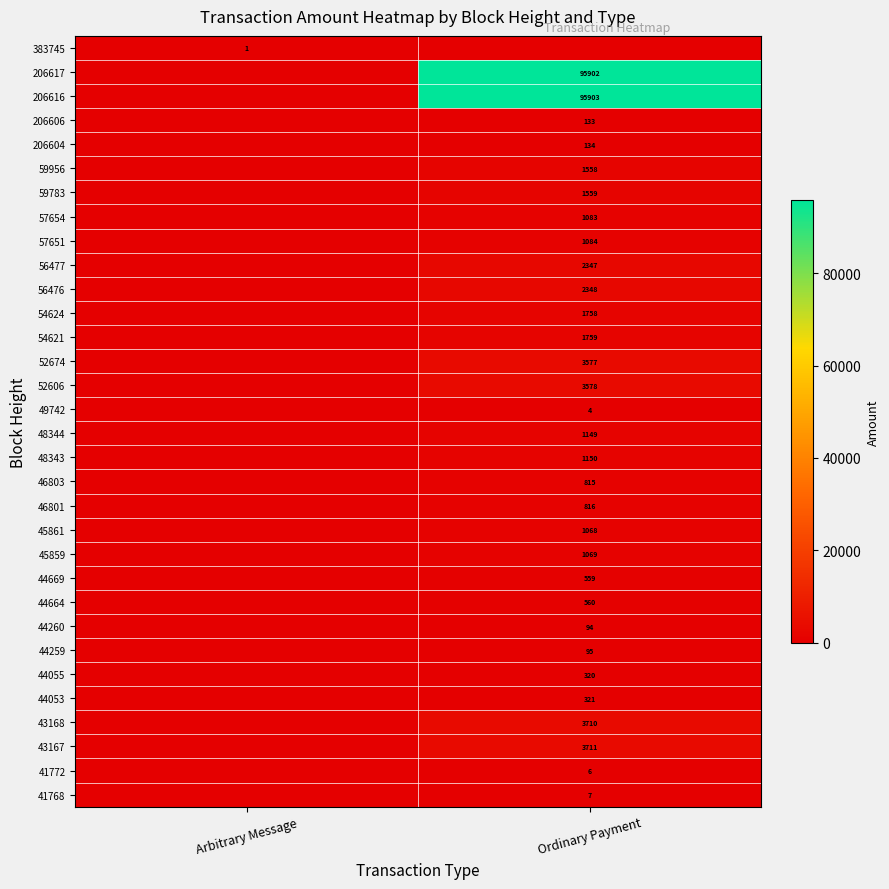

The 41768 series shows 7 at Ordinary Payment. True or false?

True